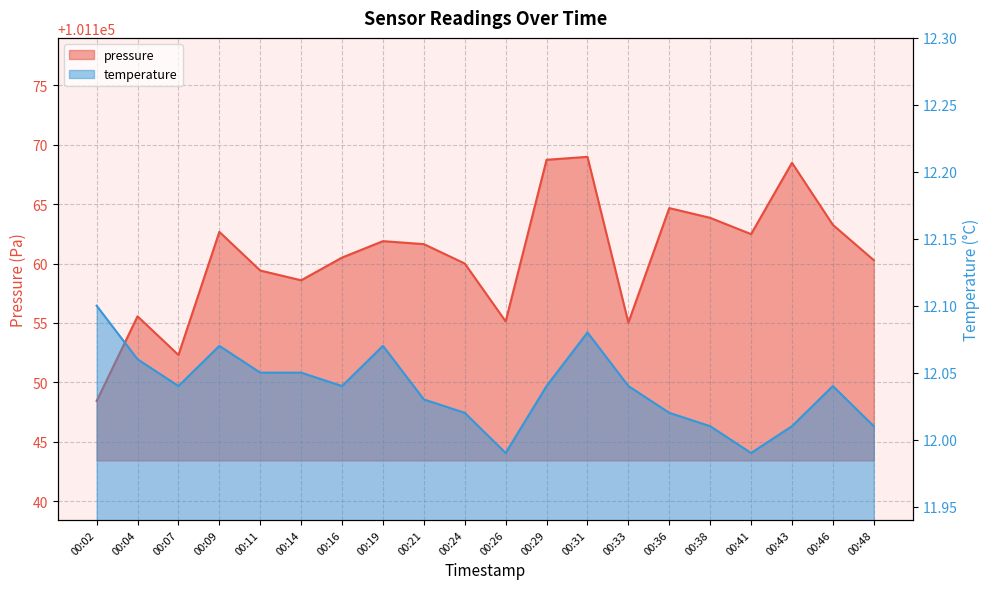

The temperature series shows 7.9 at 00:33. True or false?

False